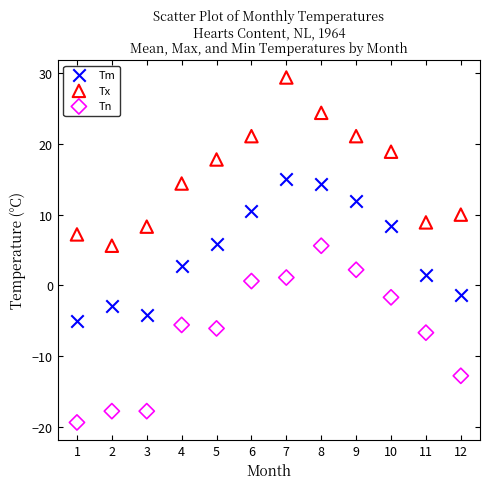

Which series has the largest Y range (max minus min)?

Tn